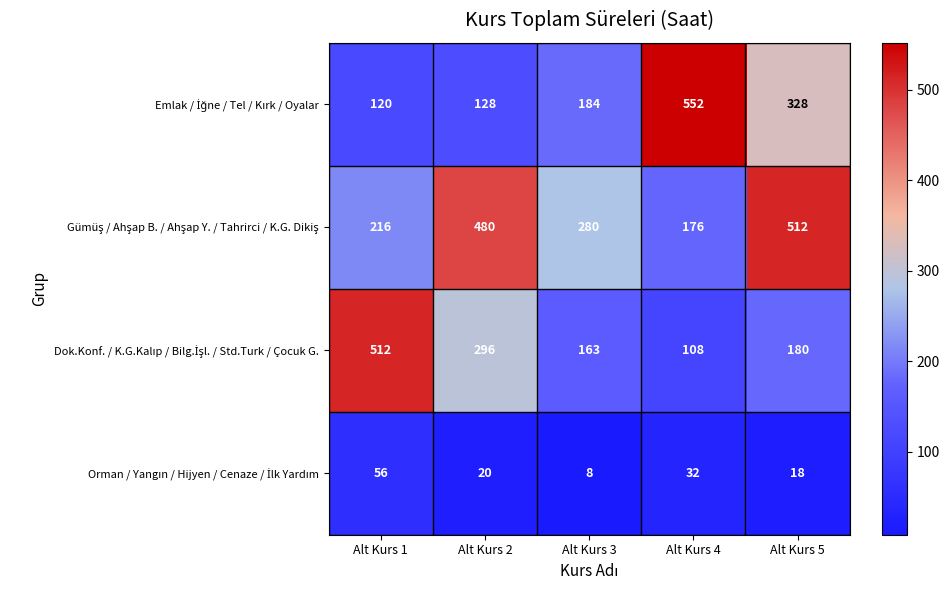

Which label corresponds to the largest value in the chart?

Alt Kurs 4